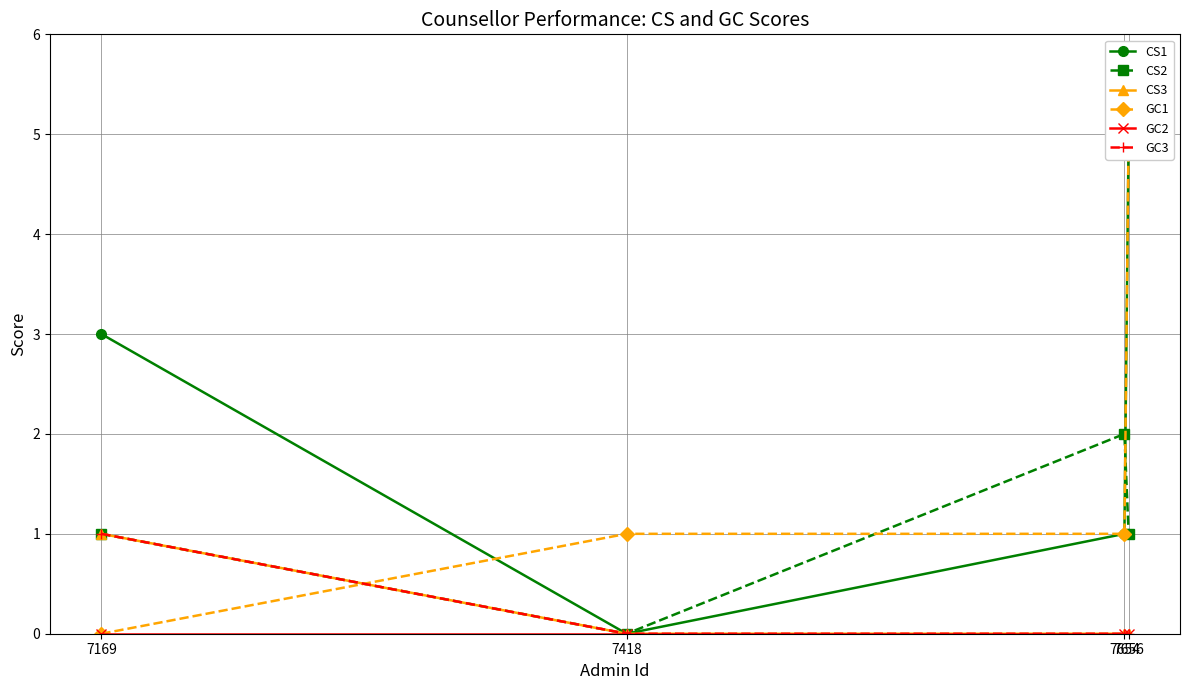

Between 7656 and 7654, which is larger?

7656